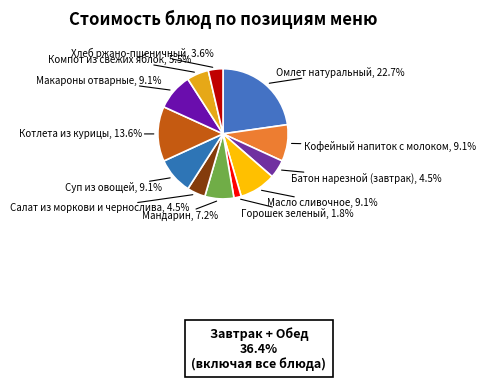

How many segments does this pie chart have?

12